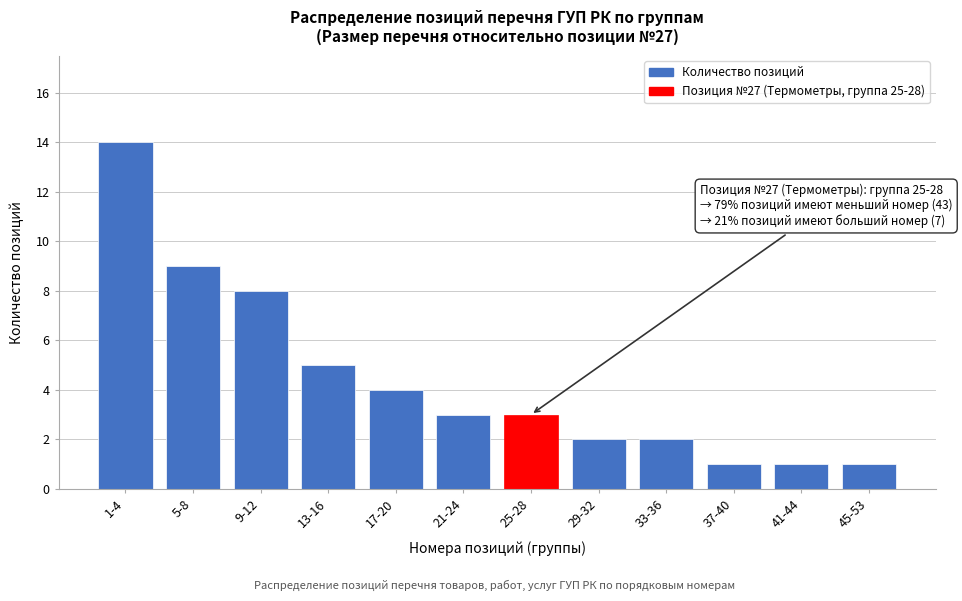

Reading left to right, transcribe all the data shown in this chart.

14	9	8	5	4	3	3	2	2	1	1	1